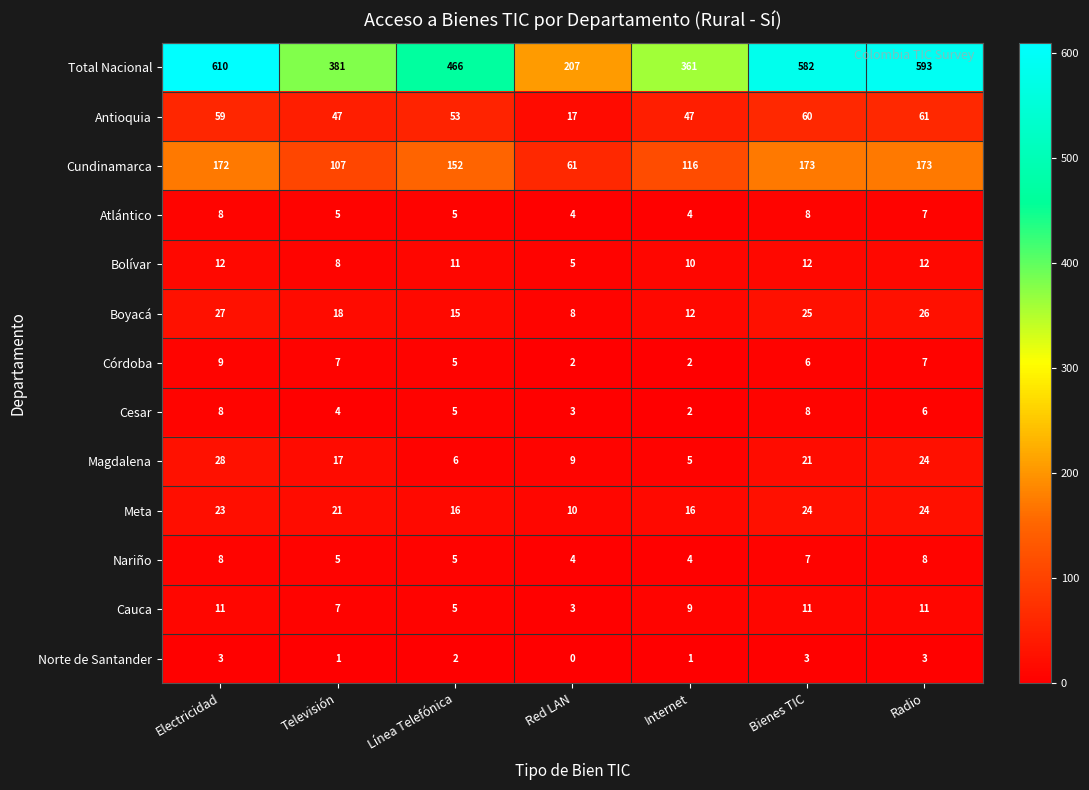

Which label corresponds to the smallest value in the chart?

Red LAN